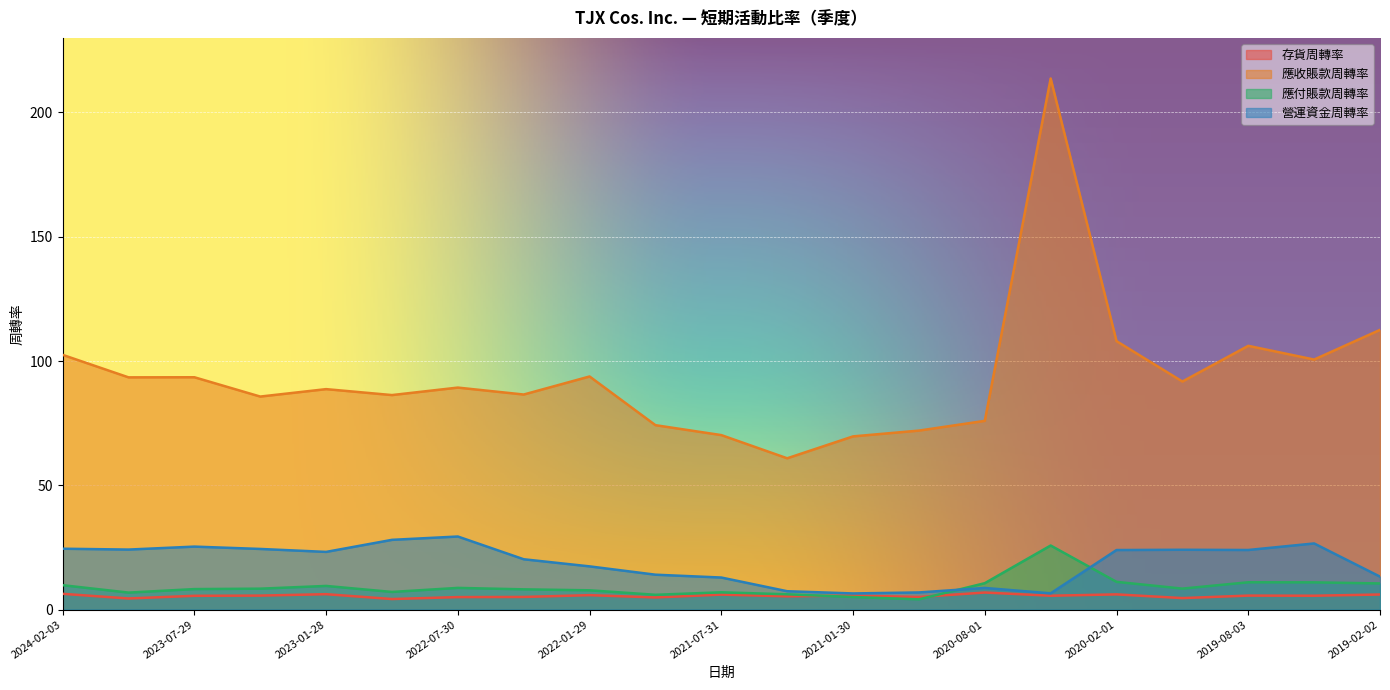

What are all the series names shown in the legend?

存貨周轉率, 應收賬款周轉率, 應付賬款周轉率, 營運資金周轉率